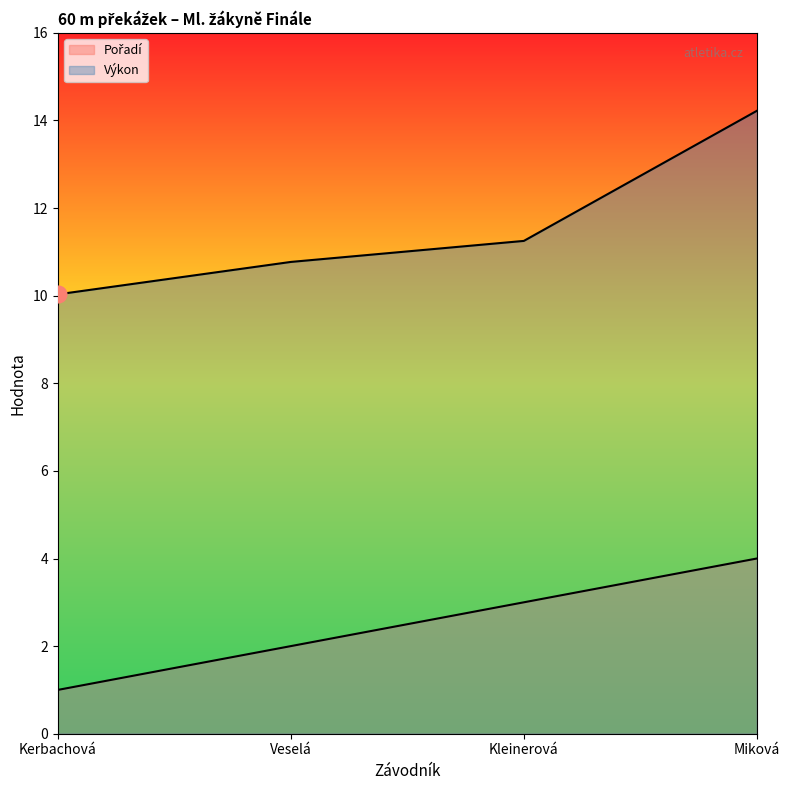

What is the greatest value displayed?

14.2